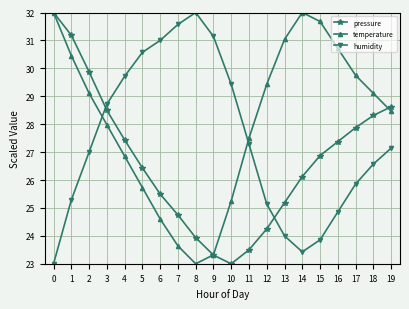

Is it true that pressure equals 41.0 at 4?

False